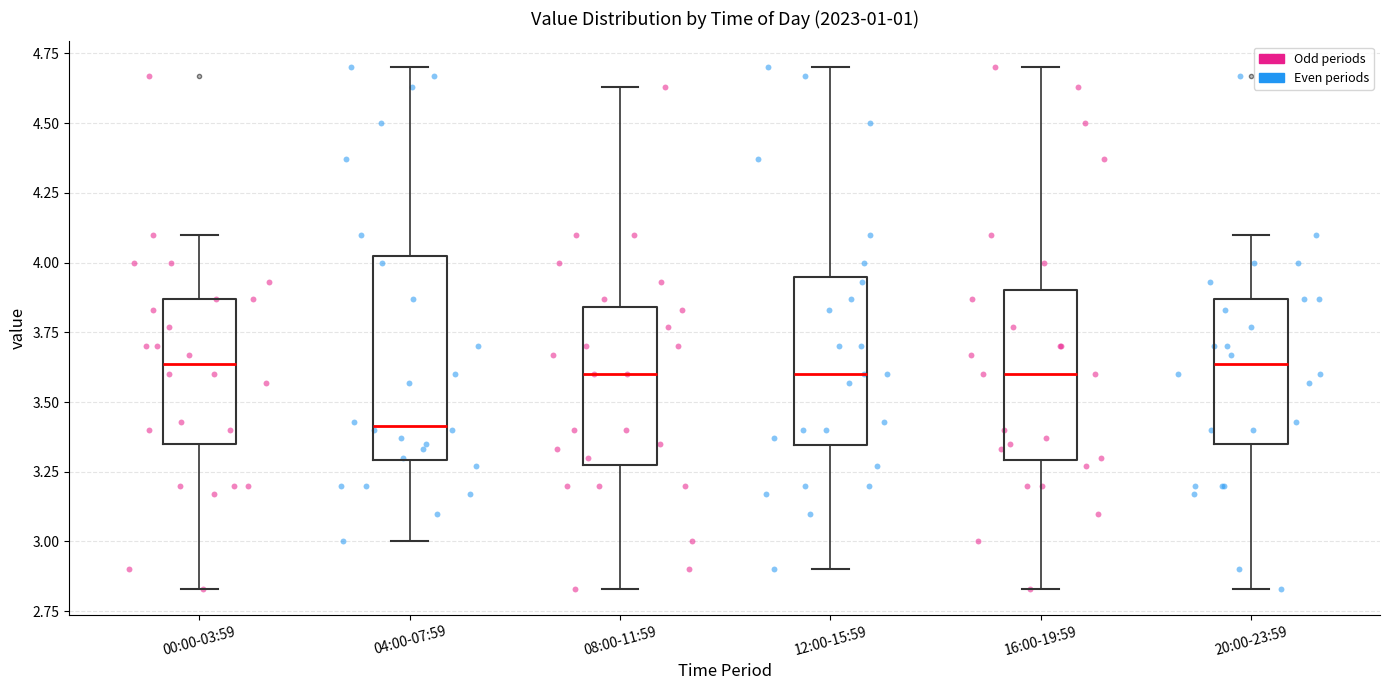

Where is the lower edge of the box for 08:00-11:59 on the y-axis? The values are not printed on the chart, so give them approximately, as read against the axis.

3.30